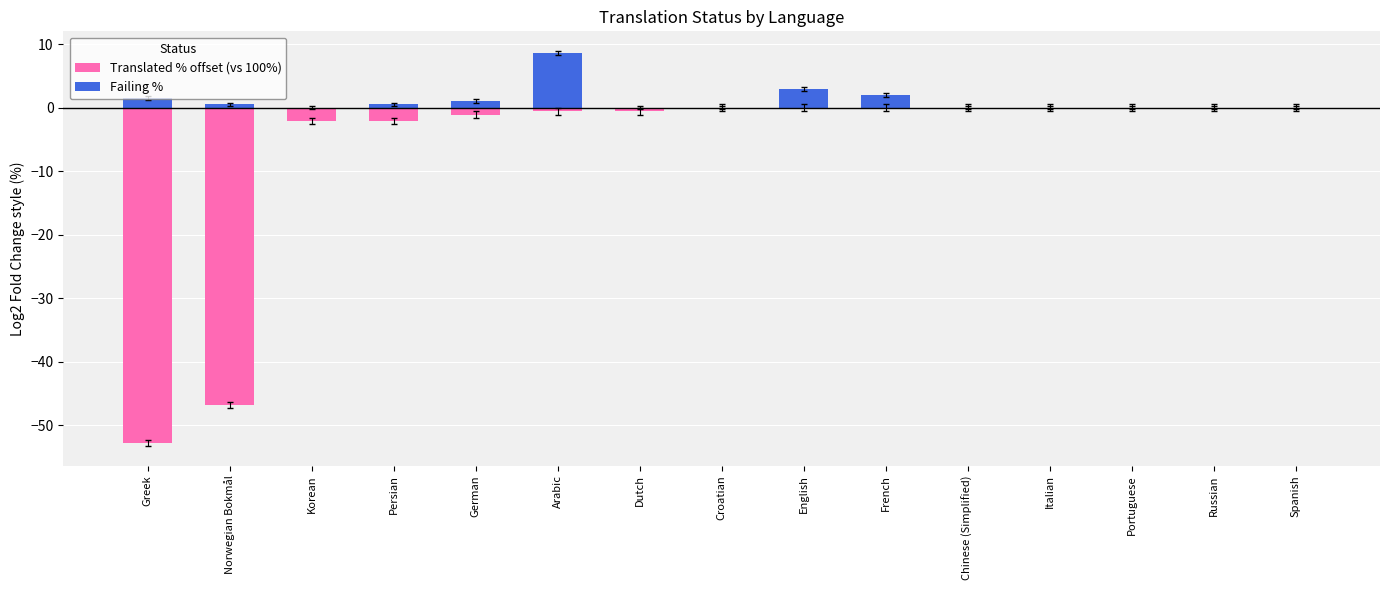

What is the difference between the second highest and second lowest values in the Failing % series?

2.9